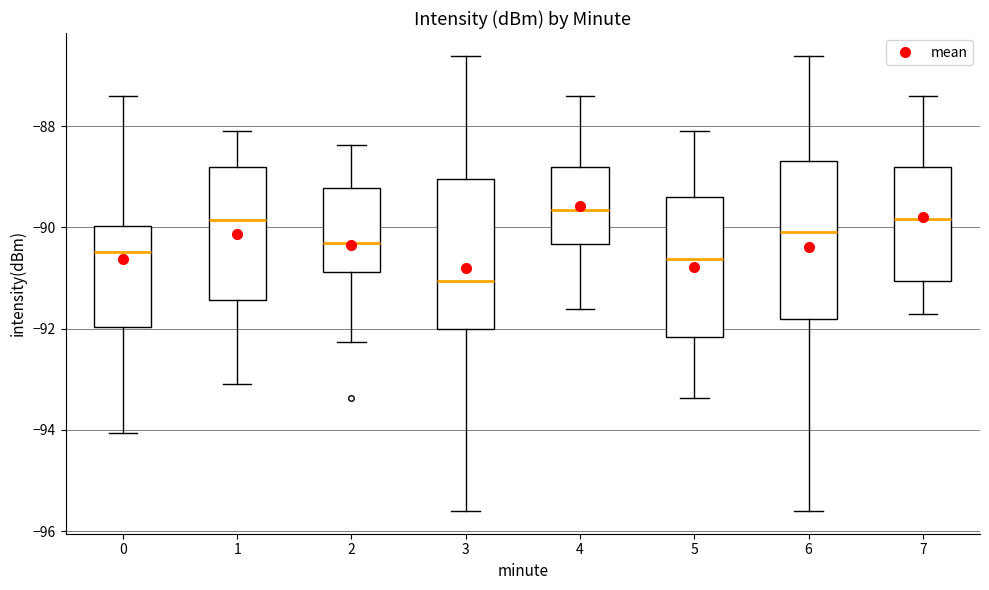

Reading left to right, transcribe this box plot: for each box, give where its median line is, the range the box spans, and where its two whiskers end, as read against the y-axis. The values are not printed on the chart, so give them approximately, as read against the axis.

0: median -90.4, box -92.0 to -90.0, whiskers -94.0 to -87.4
1: median -89.8, box -91.4 to -88.8, whiskers -93.0 to -88.0
2: median -90.4, box -90.8 to -89.2, whiskers -92.2 to -88.4
3: median -91.0, box -92.0 to -89.0, whiskers -95.6 to -86.6
4: median -89.6, box -90.4 to -88.8, whiskers -91.6 to -87.4
5: median -90.6, box -92.2 to -89.4, whiskers -93.4 to -88.0
6: median -90.0, box -91.8 to -88.6, whiskers -95.6 to -86.6
7: median -89.8, box -91.0 to -88.8, whiskers -91.8 to -87.4